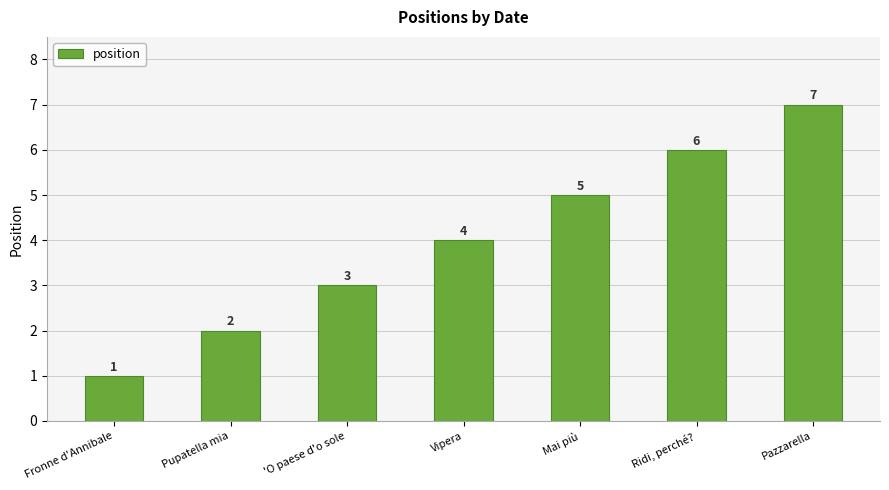

What is the maximum value shown in the chart?

7